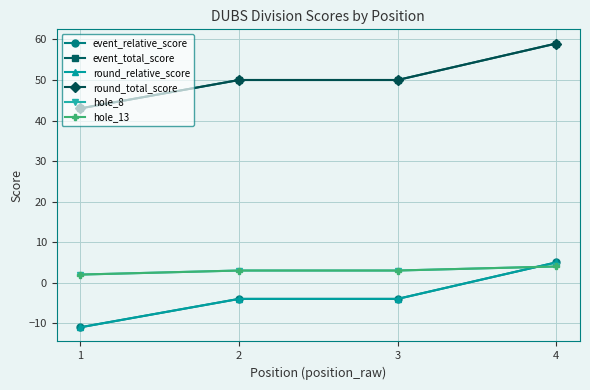

Is this an area chart (filled region under the line)?

No